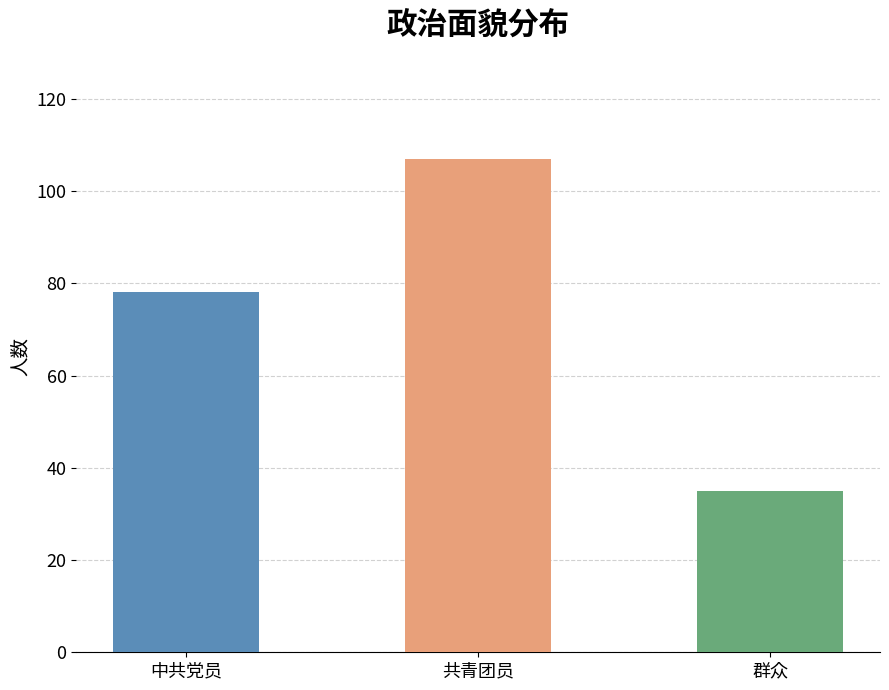

Count the number of categories in the chart.

3